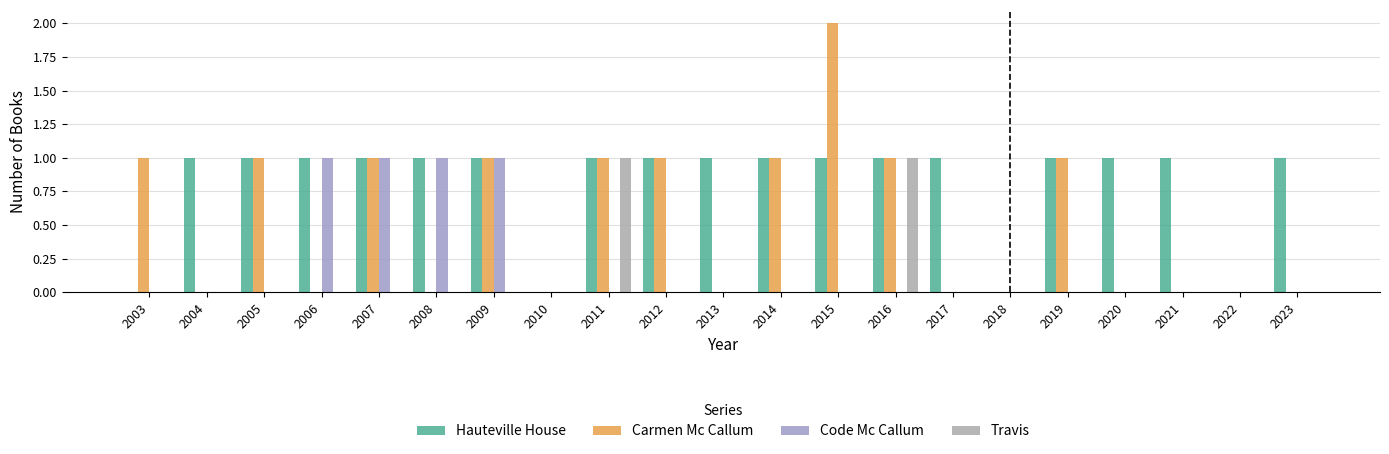

How many data points does each series have?

21